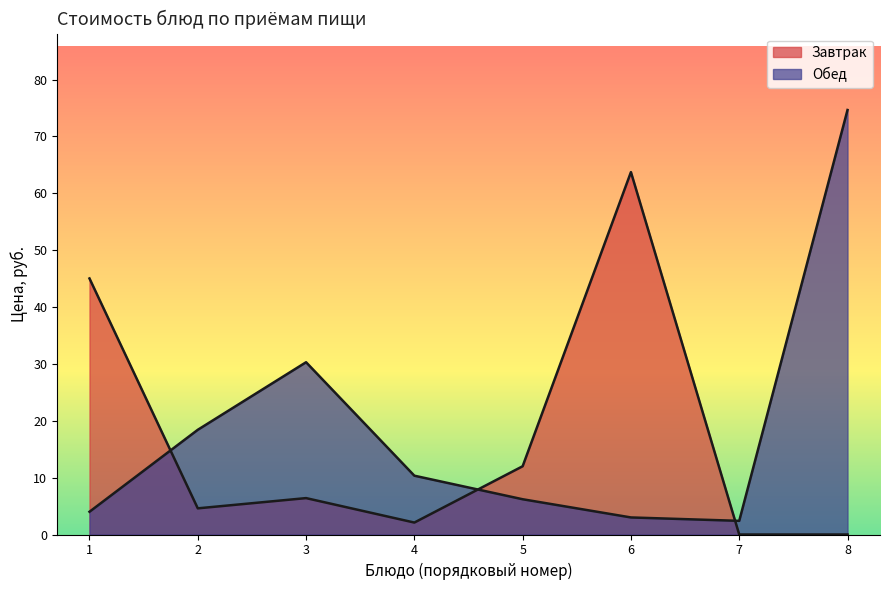

List the labels in order of value, largest first.

8, 3, 2, 4, 5, 1, 6, 7